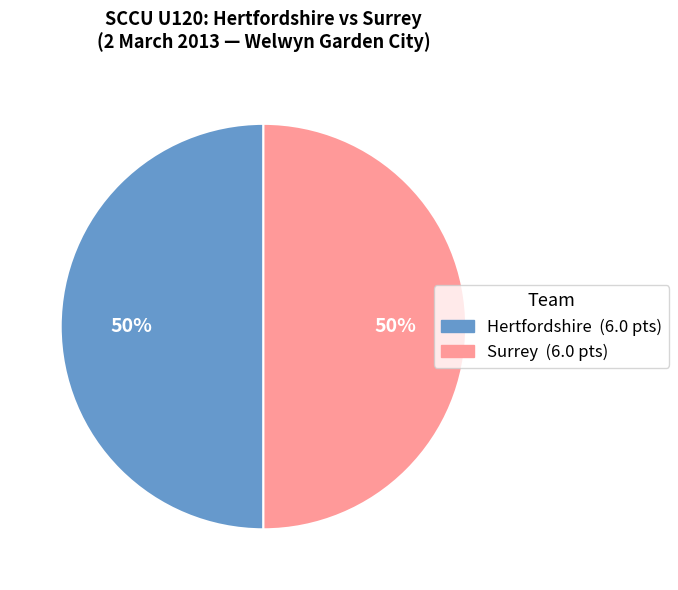

To the nearest percent, what is the average slice percentage?

50%